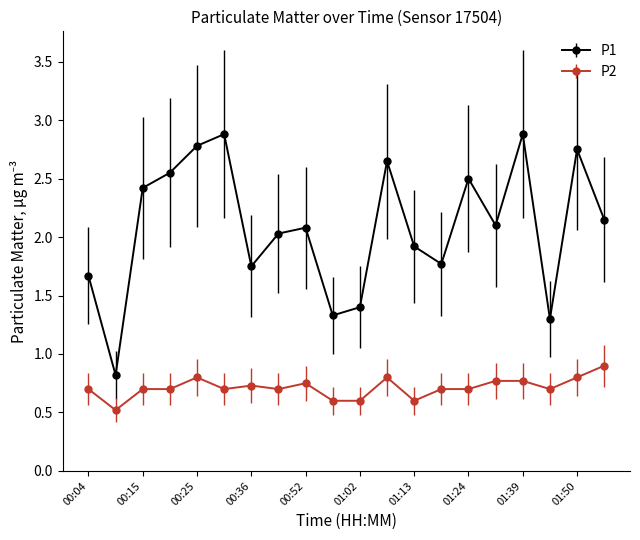

What is the average value of the P2 series?

0.7